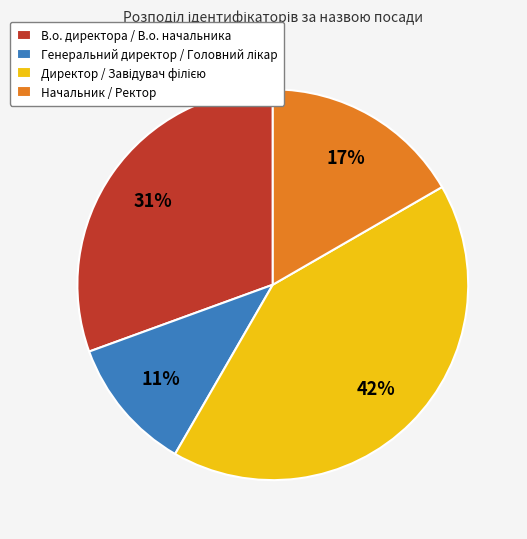

The В.о. директора / В.о. начальника slice represents 31% of the pie. True or false?

True